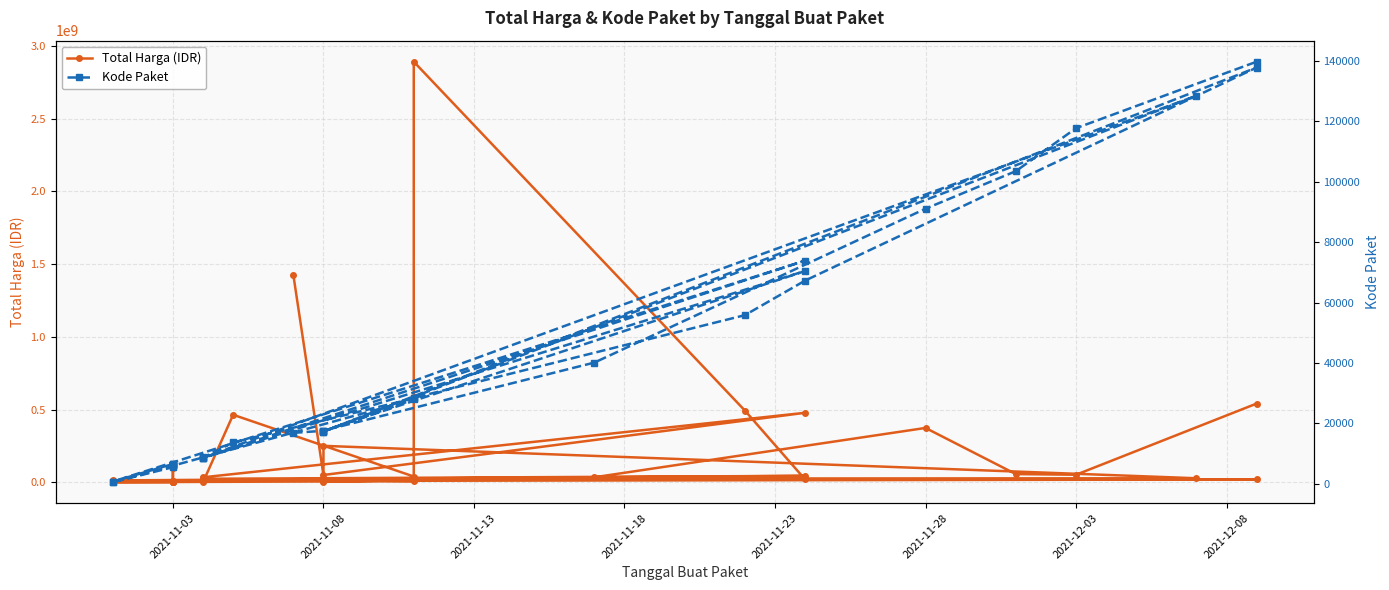

Where does the Total Harga (IDR) series first go above 27412000?

2021-11-03